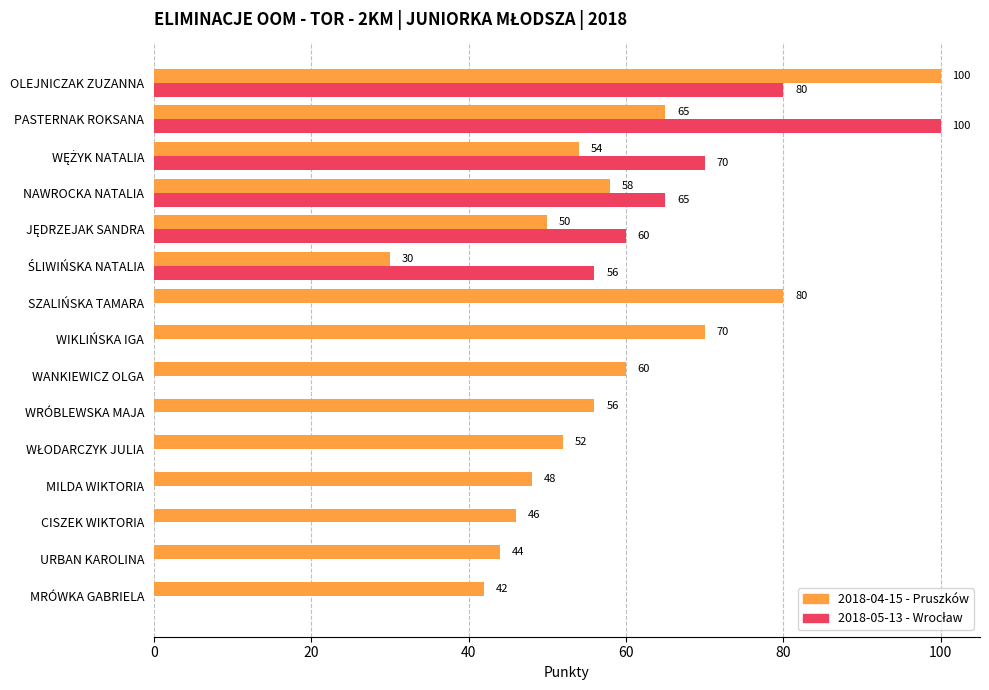

At which category is the sum across all series the highest?

OLEJNICZAK ZUZANNA